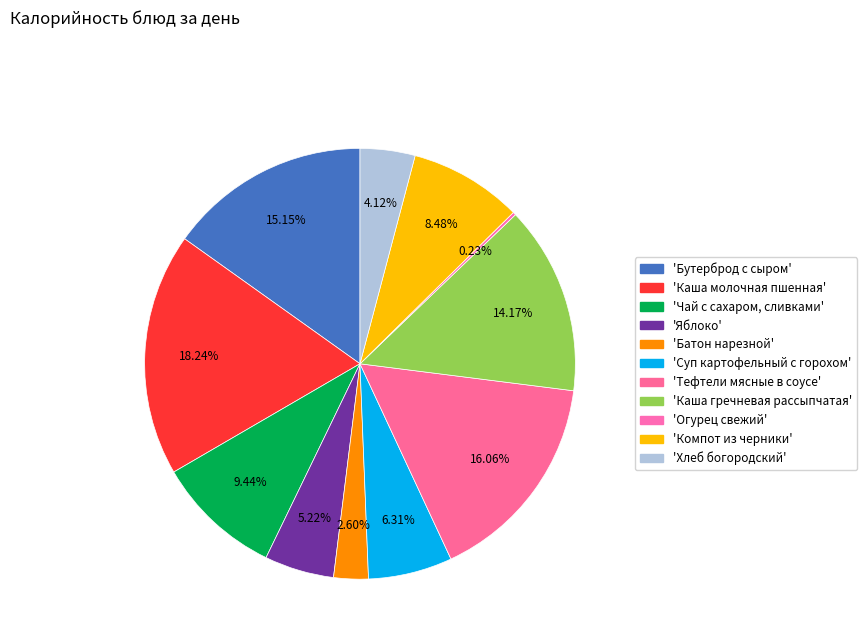

To the nearest percent, what is the difference between the largest and smallest slice percentages?

18%